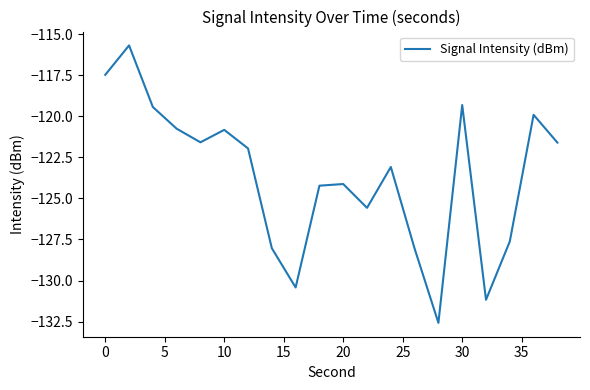

What is the smallest value displayed?

-132.6